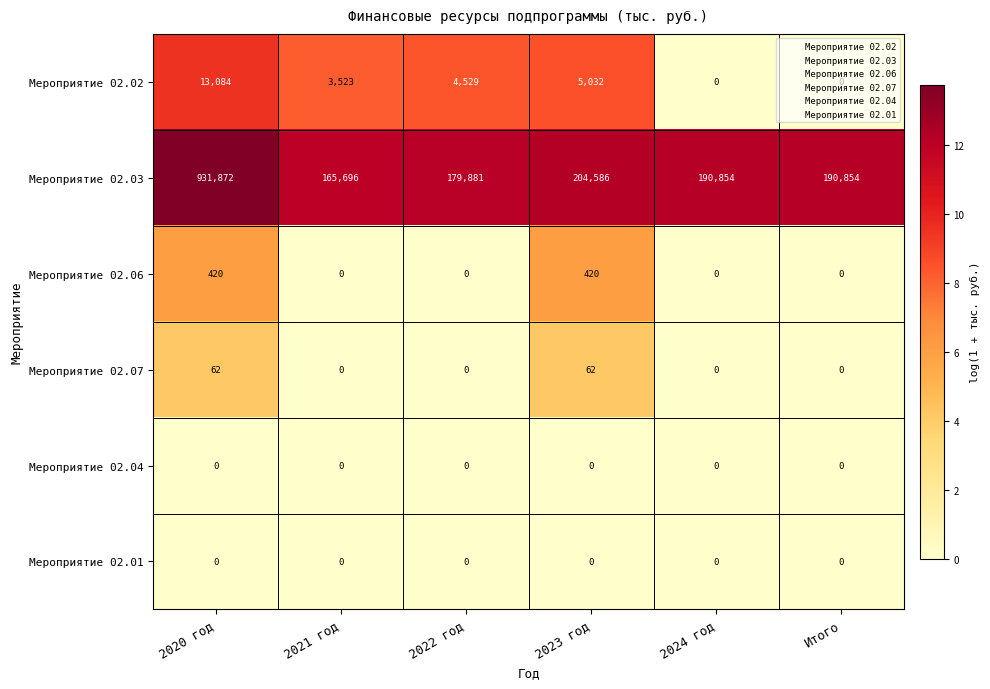

The value of Мероприятие 02.04 at 2021 год is 0. True or false?

True